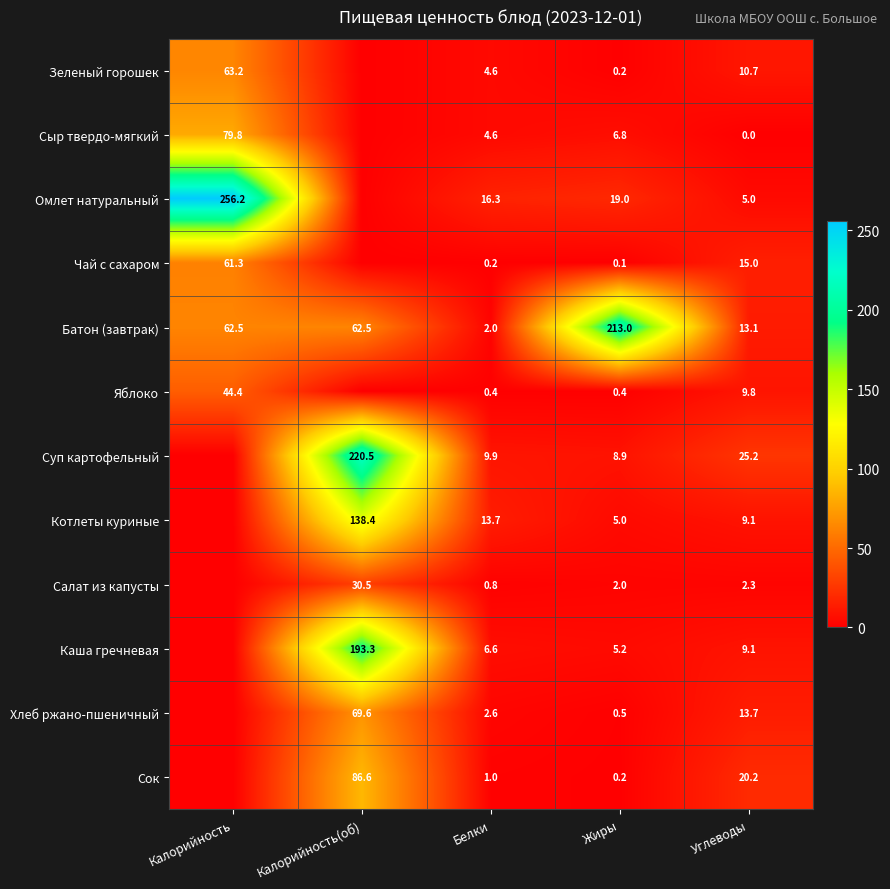

What is the difference between the highest and lowest values at Белки?

16.1